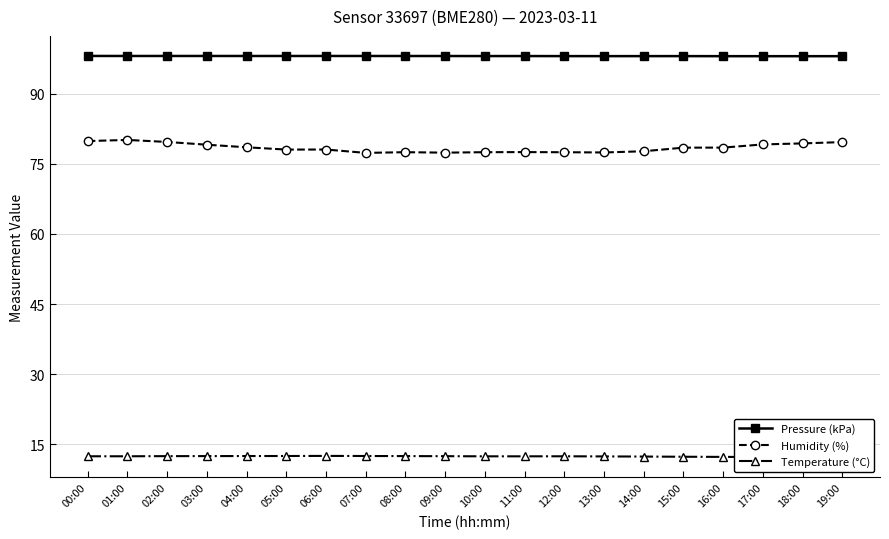

Which series changed the most between 01:00 and 10:00?

Humidity (%)